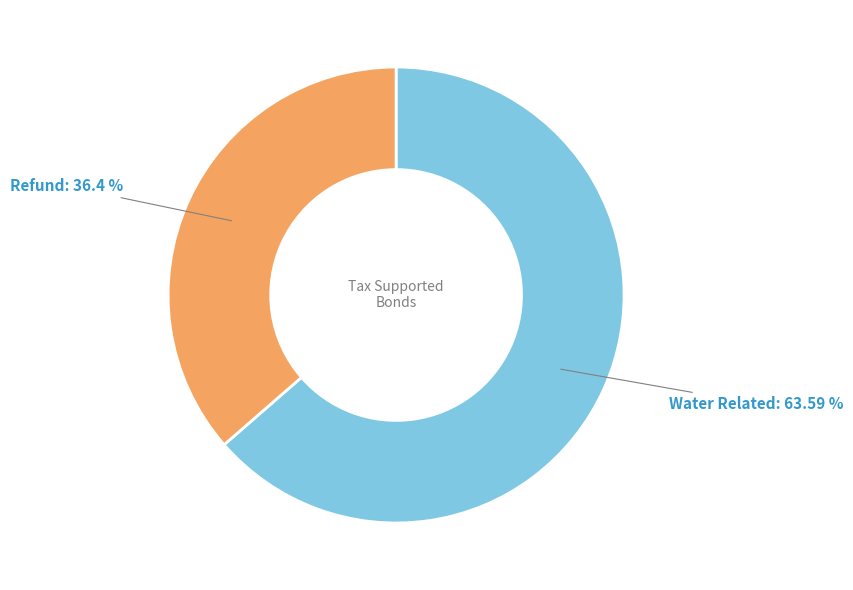

Which has a higher value, Water Related or Refund?

Water Related